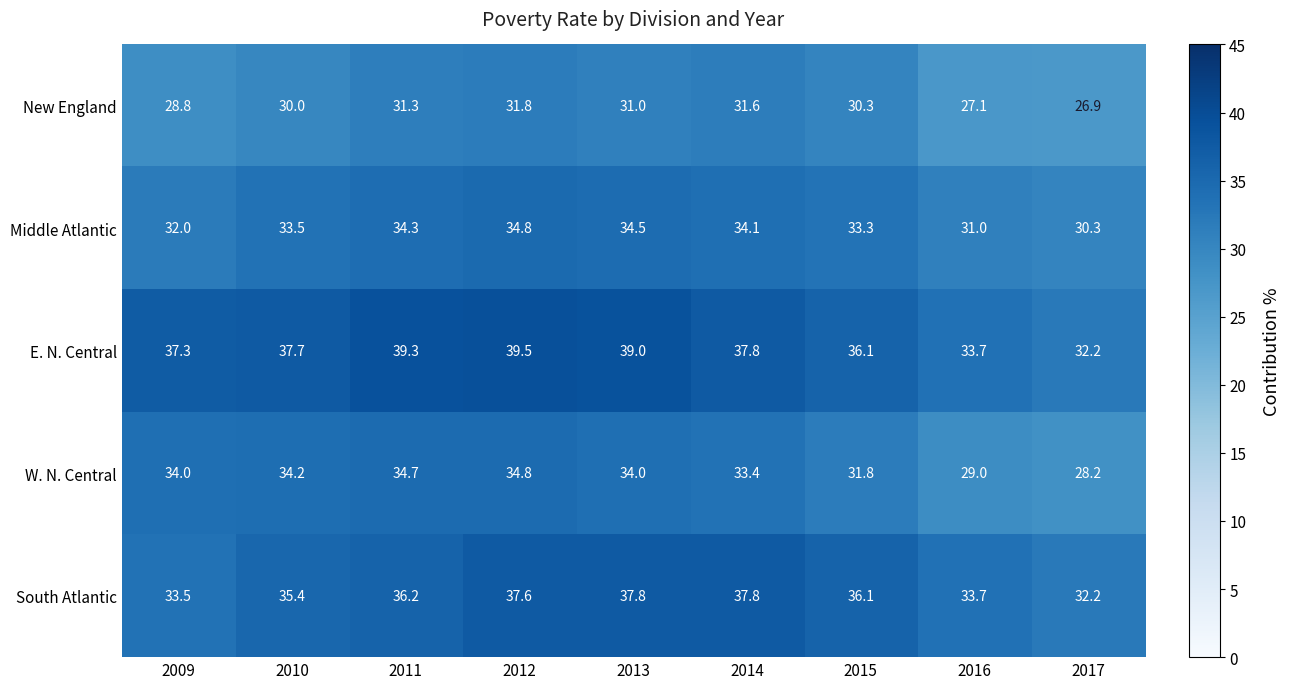

What is the difference between the New England values at 2014 and 2016?

4.5